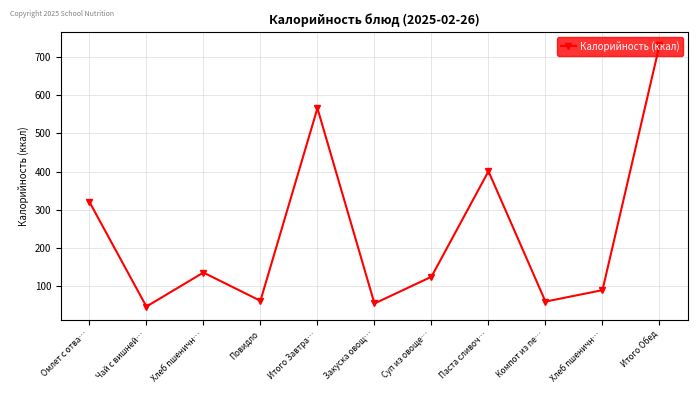

The value at Итого Обед is 394. True or false?

False